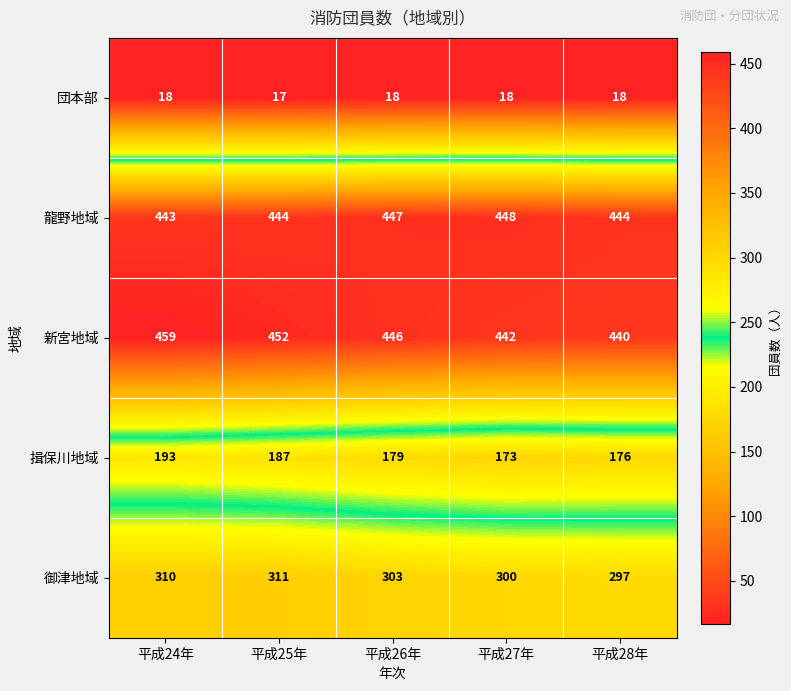

Which series has the widest spread of values?

揖保川地域